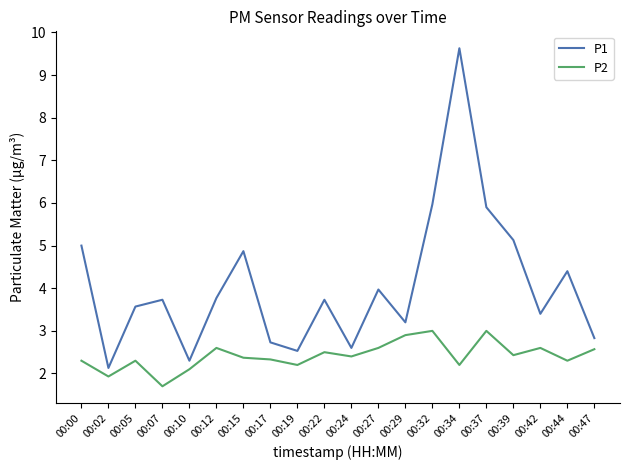

What is the sum of all P2 values?

48.3